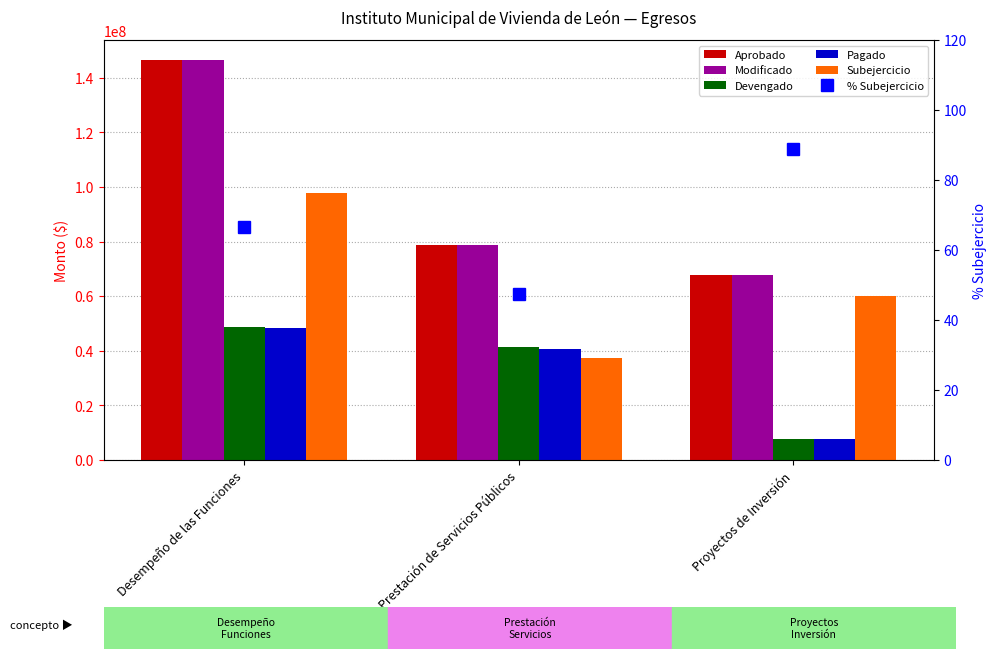

At which label is Devengado closest to 28220772?

Prestación de Servicios Públicos